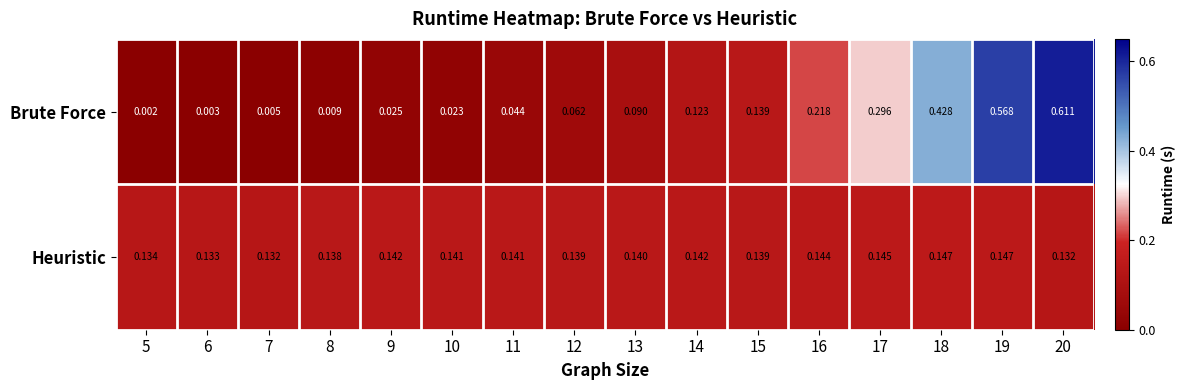

Is the value of Brute Force at 15 greater than the value of Heuristic at 20?

Yes